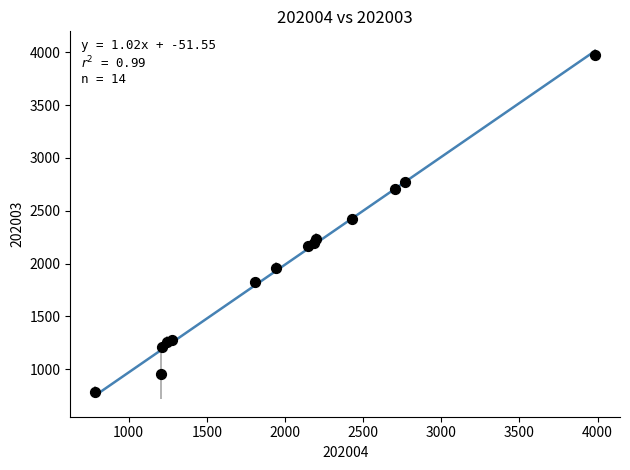

What Y value in the scatter plot is closest to 2382?

2426